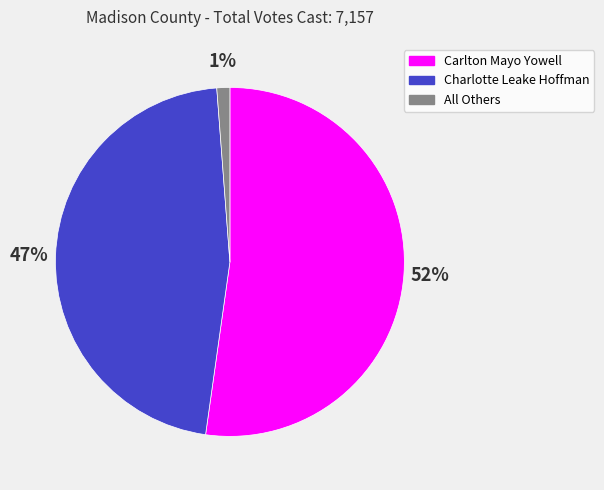

True or false: Charlotte Leake Hoffman accounts for 57% of the total.

False